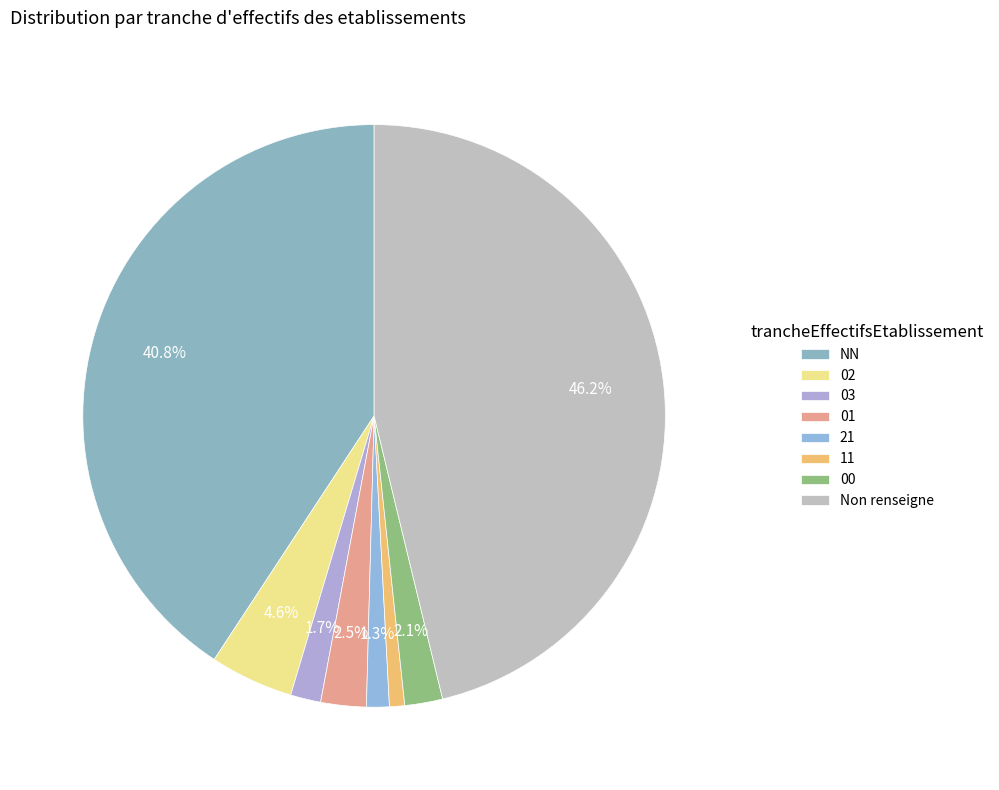

Count the number of slices in the pie.

8